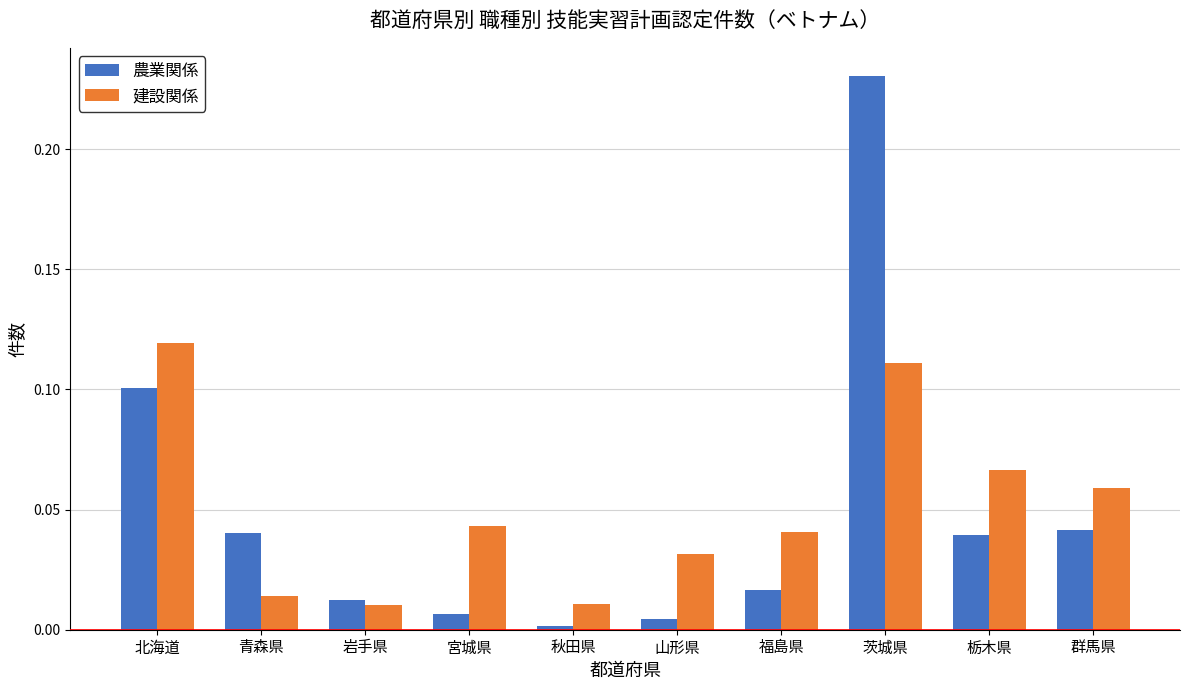

Rank the series by their maximum value, from highest to lowest.

農業関係, 建設関係